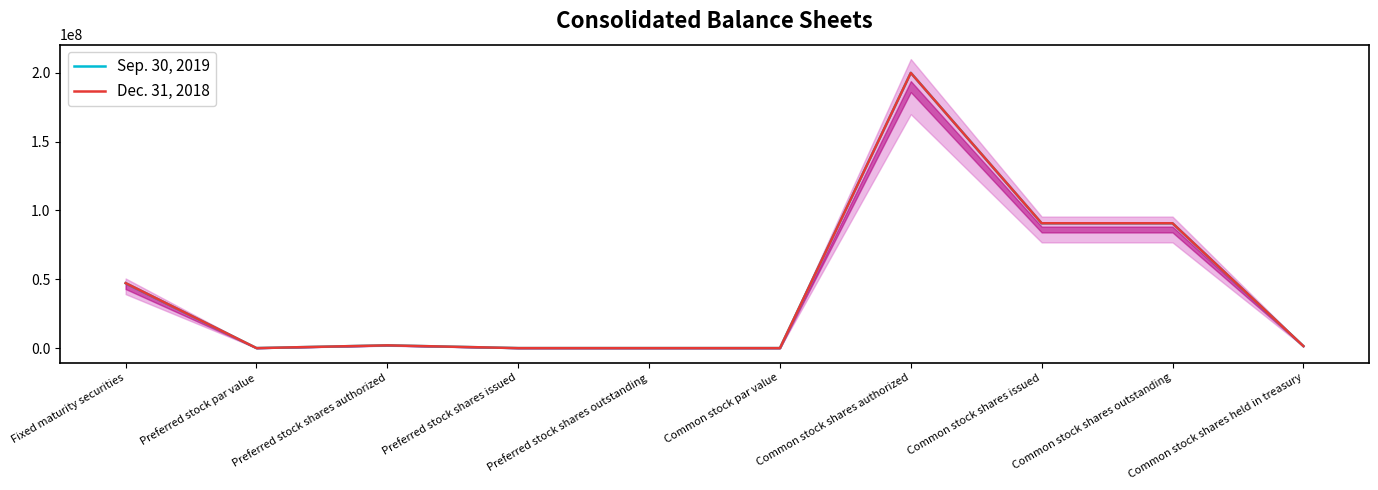

How many data points in Sep. 30, 2019 are above 2000000?

4